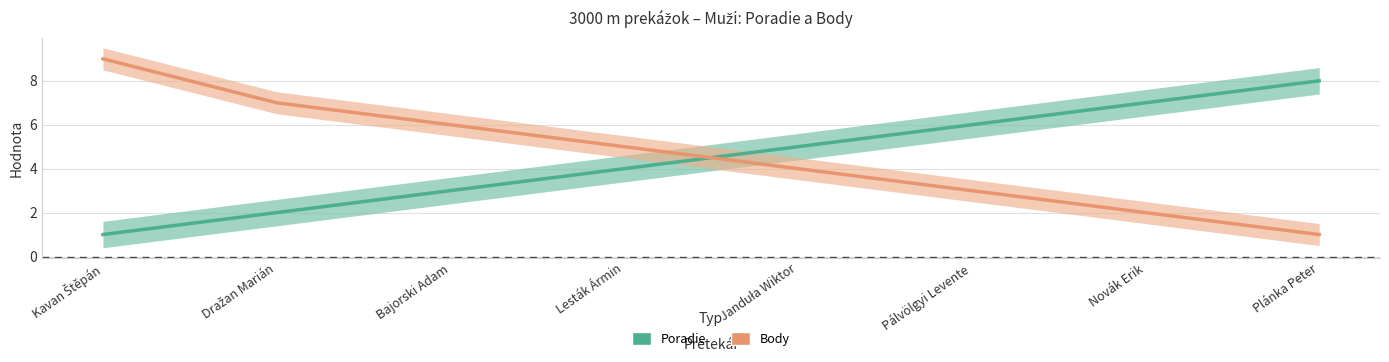

What is the sum of all Body values?

37